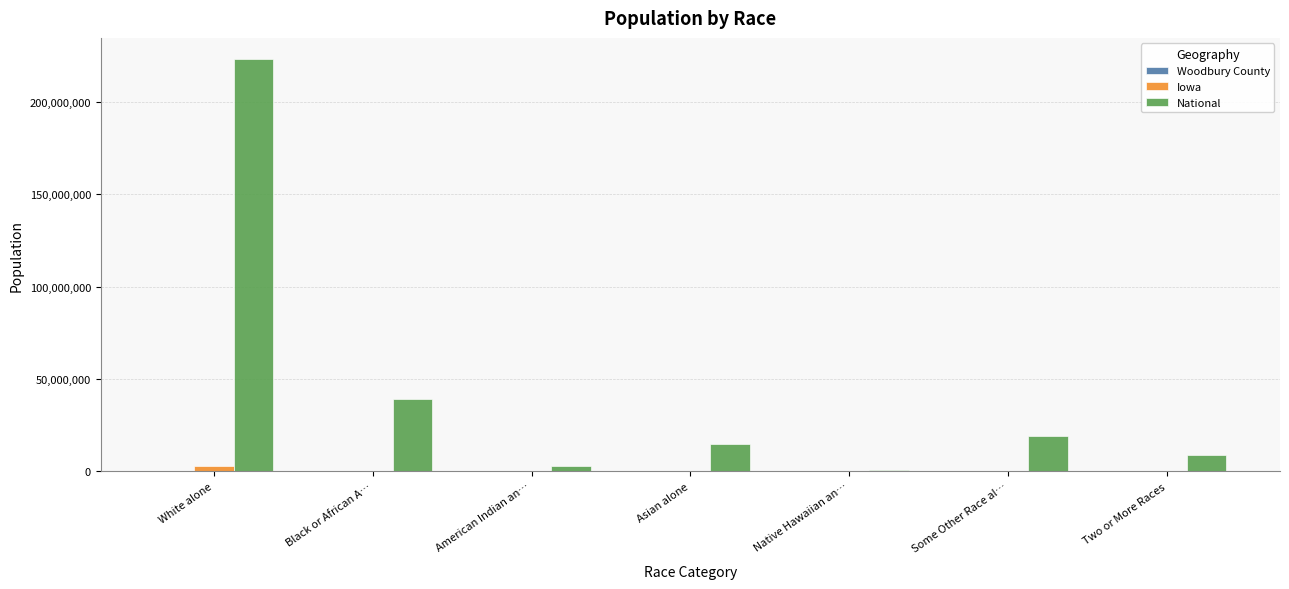

What is the greatest value displayed?

223553265